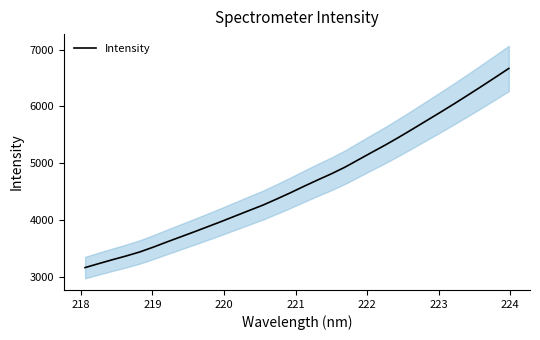

What is the lowest value of the Intensity series?

3158.0